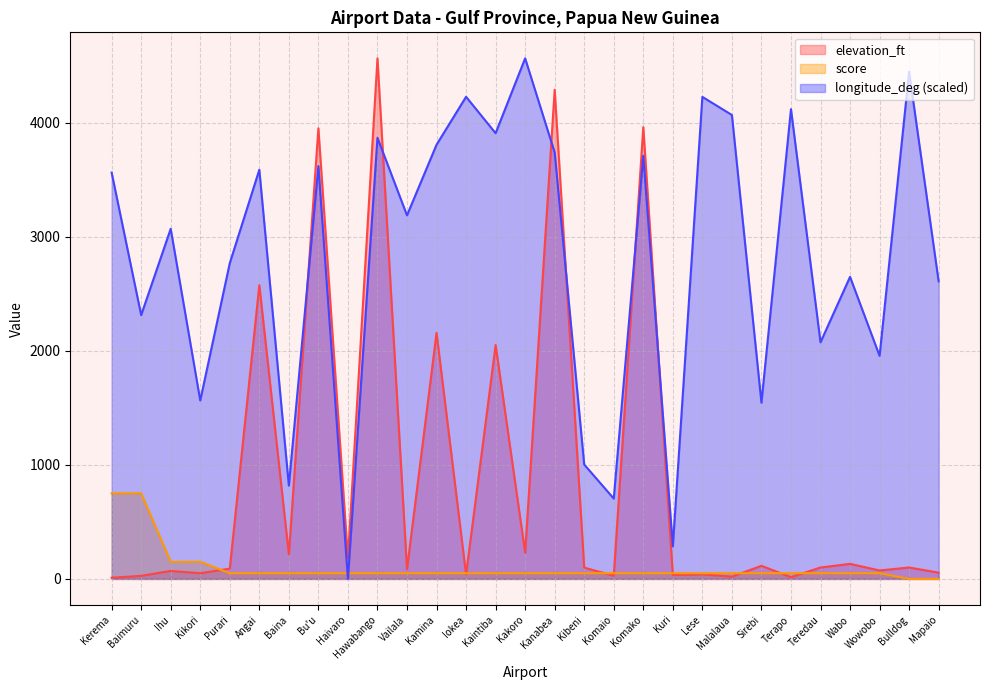

What is the label of the 10th point from the left?

Hawabango